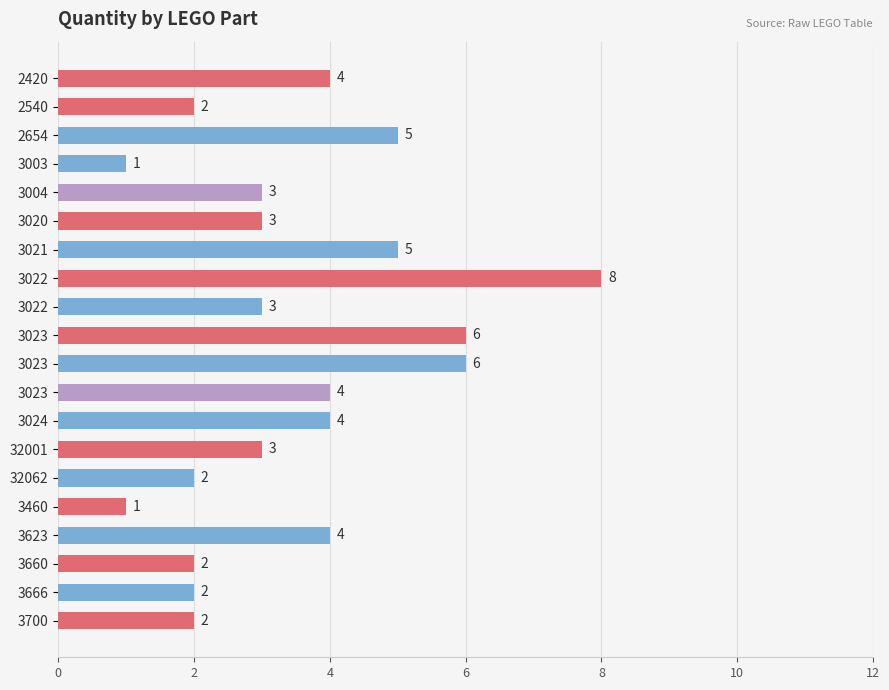

Does the chart contain any negative values?

No